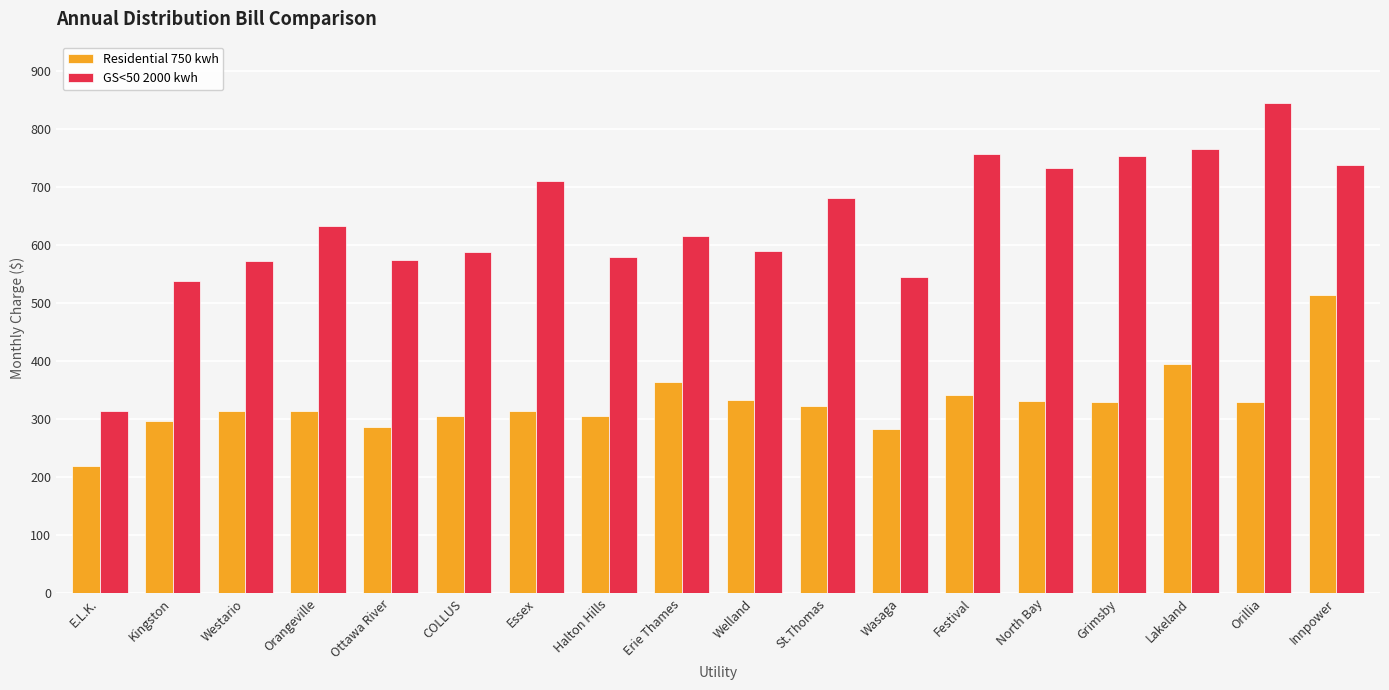

Is it true that Residential 750 kwh equals 333.7 at Welland?

True